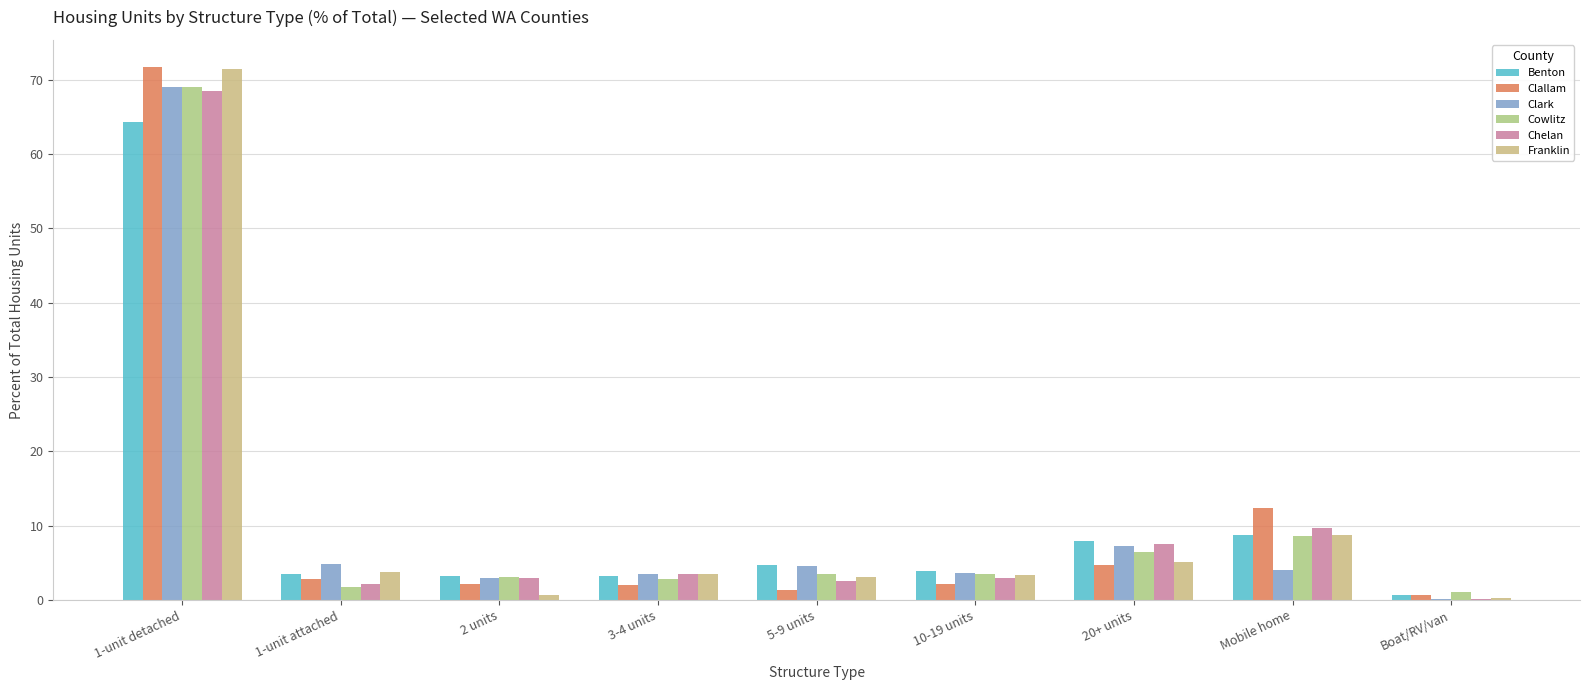

How many categories are shown in the chart?

9